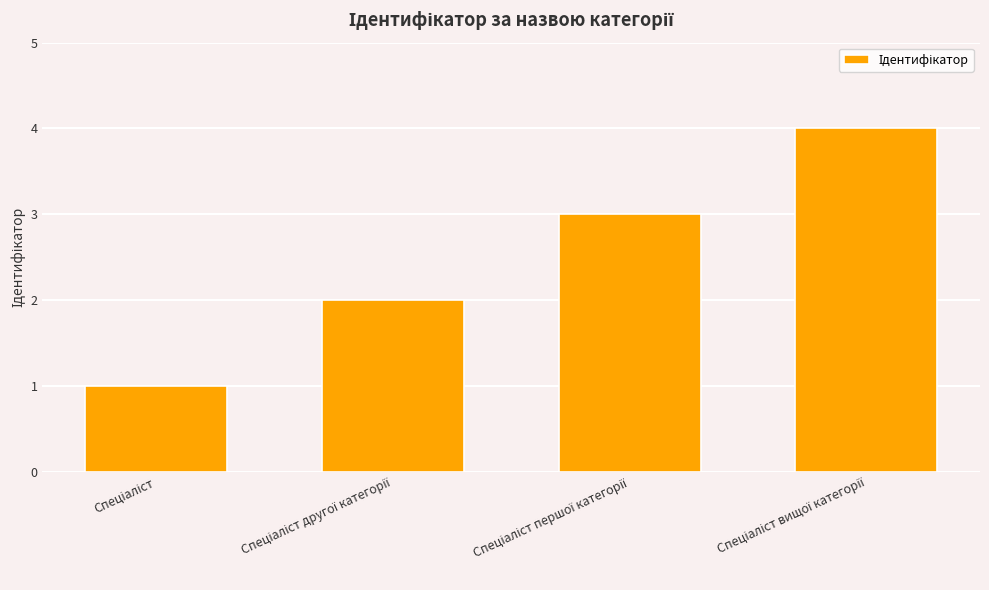

What is the difference between the second highest and second lowest values?

1